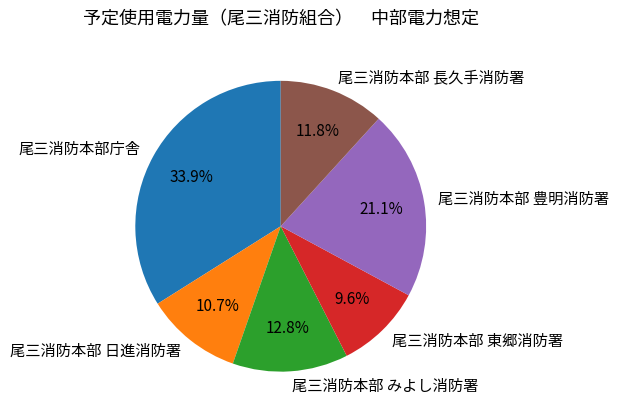

Rank the categories by value from lowest to highest.

尾三消防本部 東郷消防署, 尾三消防本部 日進消防署, 尾三消防本部 長久手消防署, 尾三消防本部 みよし消防署, 尾三消防本部 豊明消防署, 尾三消防本部庁舎